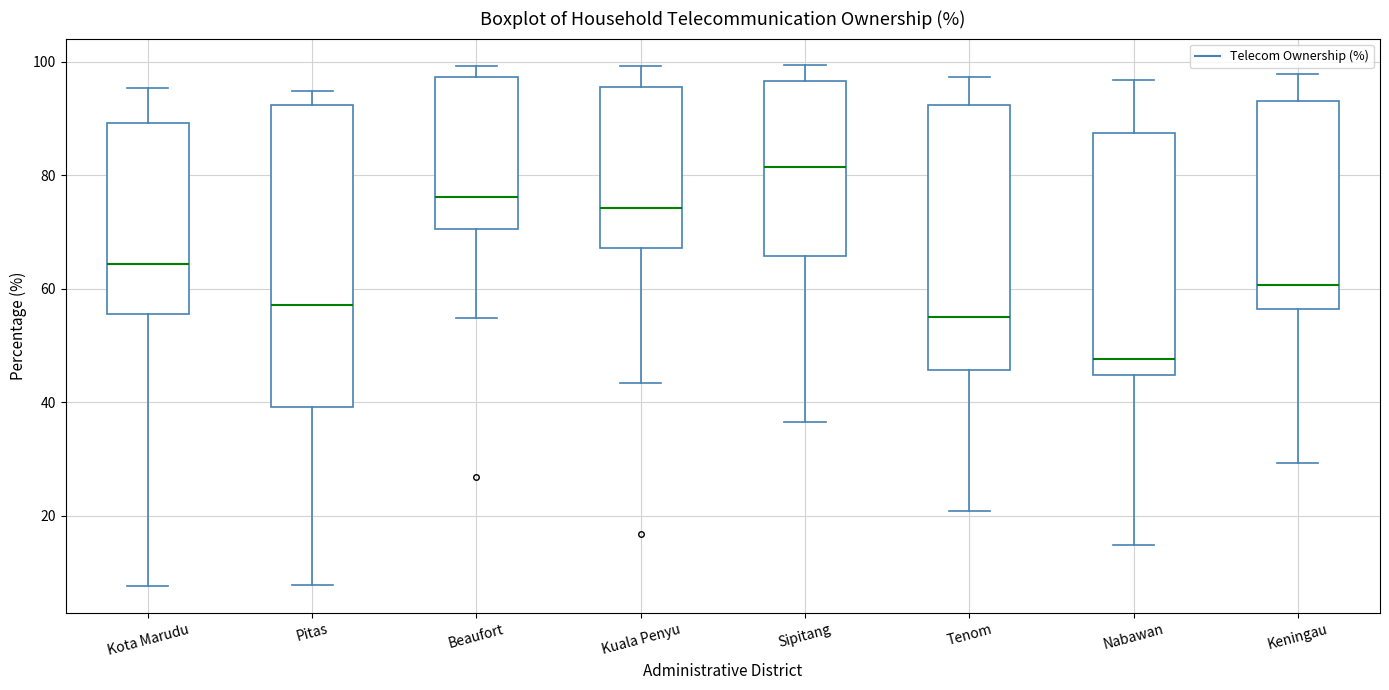

Which box is the tallest, from its lower edge to its upper edge?

Pitas